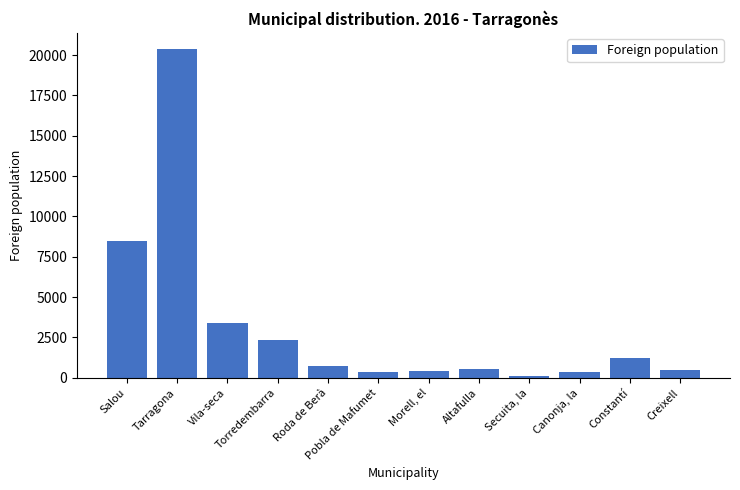

What is the minimum value shown in the chart?

141